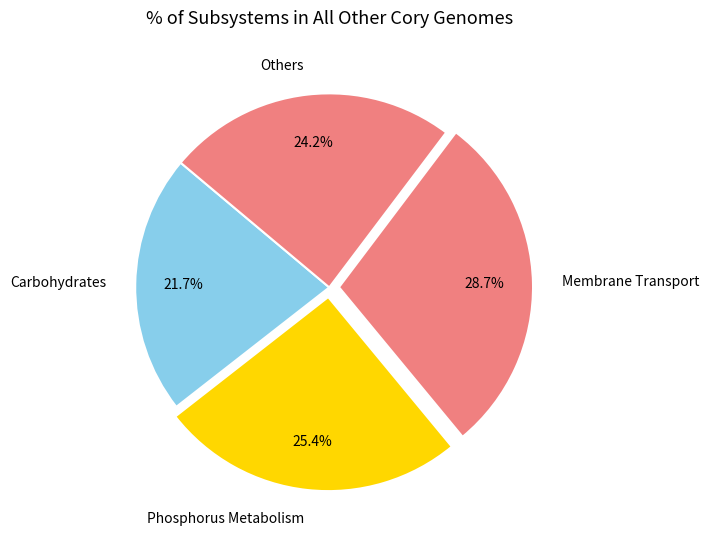

To the nearest percent, what is the average slice percentage?

25%